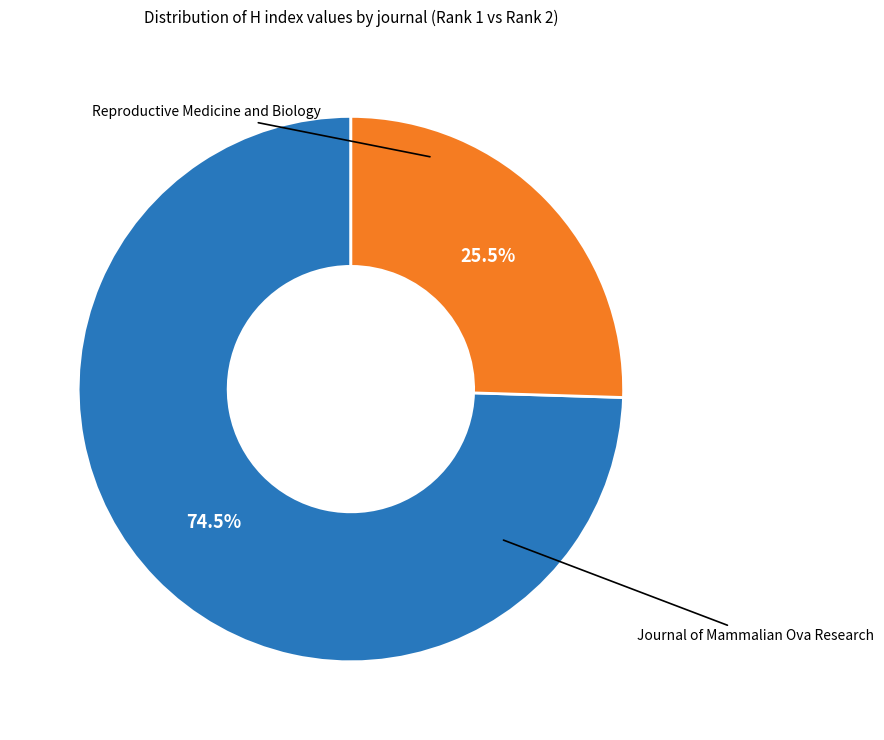

Is there any slice that represents more than half of the pie?

Yes